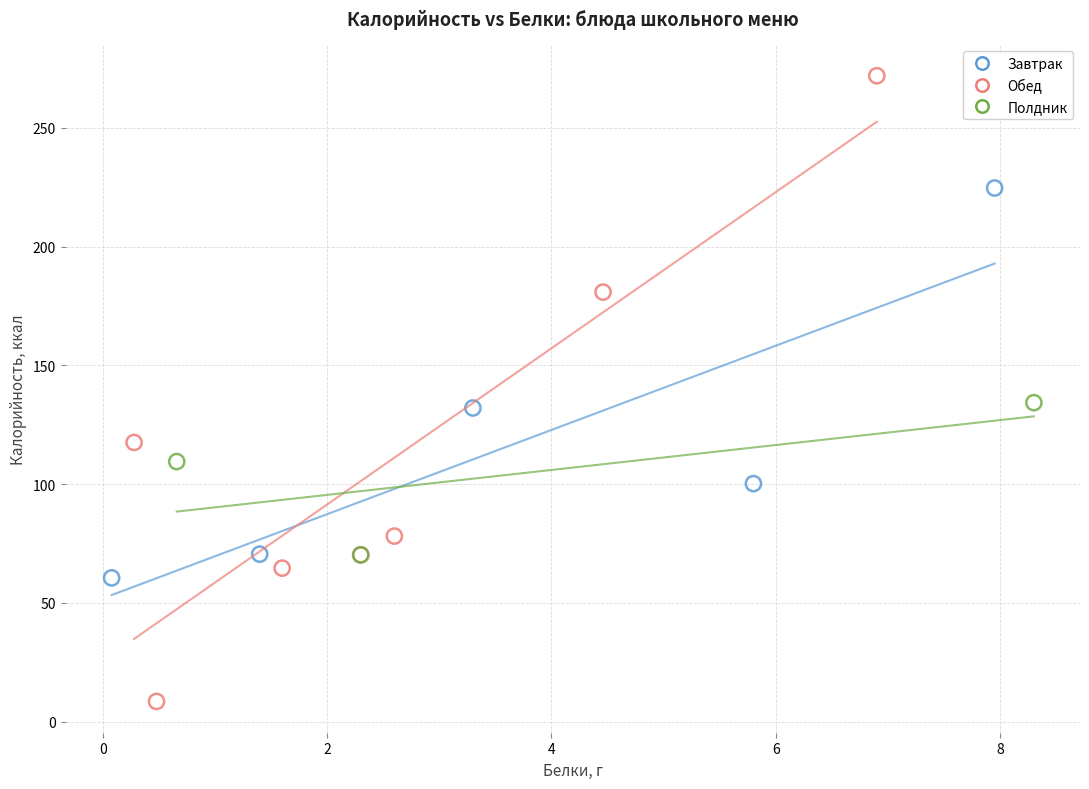

Which series has the widest spread of Y values?

Обед